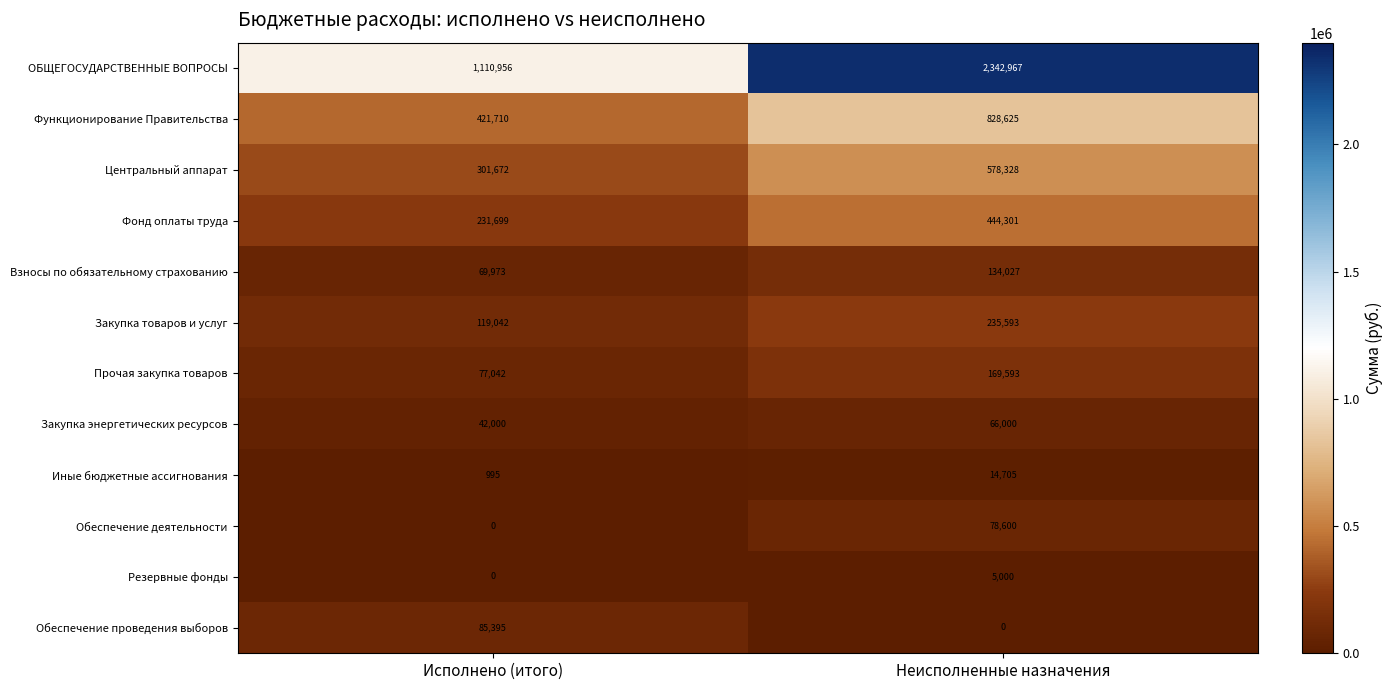

Which series changed the most between Исполнено (итого) and Неисполненные назначения?

ОБЩЕГОСУДАРСТВЕННЫЕ ВОПРОСЫ